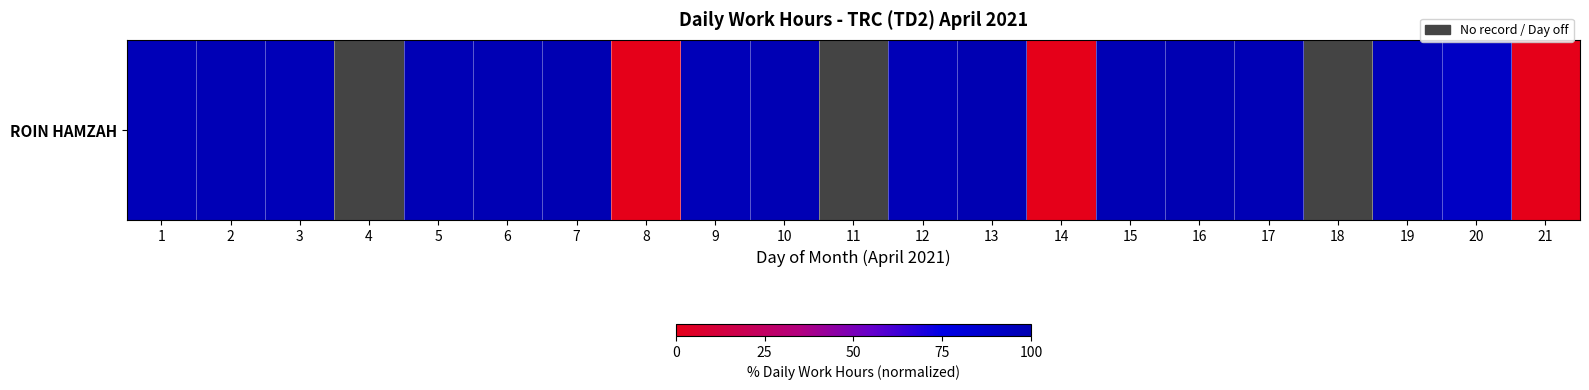

True or false: the data shows 98.6 at 15.

True